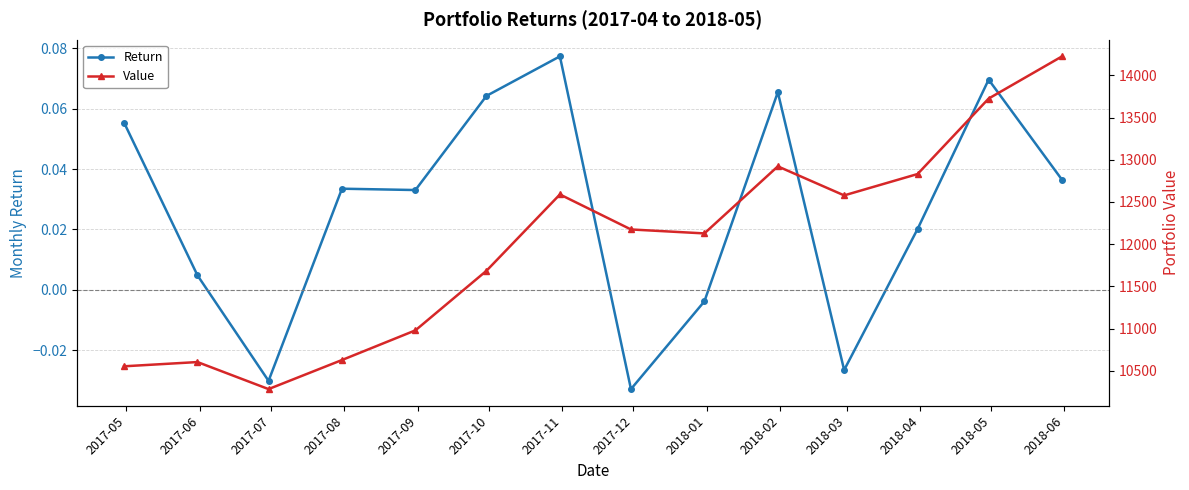

Does the chart display data point markers on the line(s)?

Yes